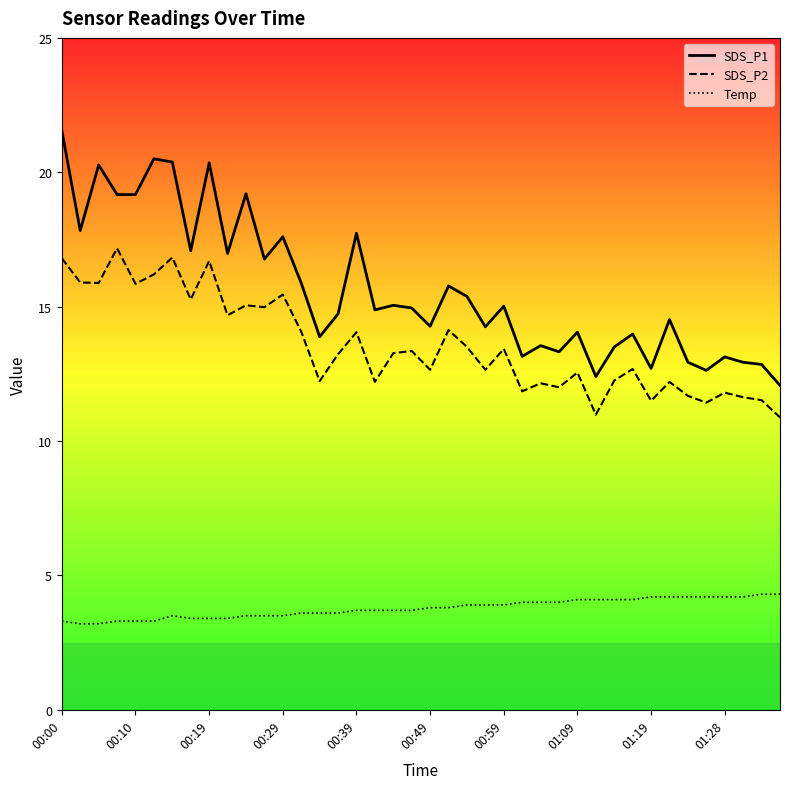

The SDS_P1 series shows 22.2 at 01:19. True or false?

False